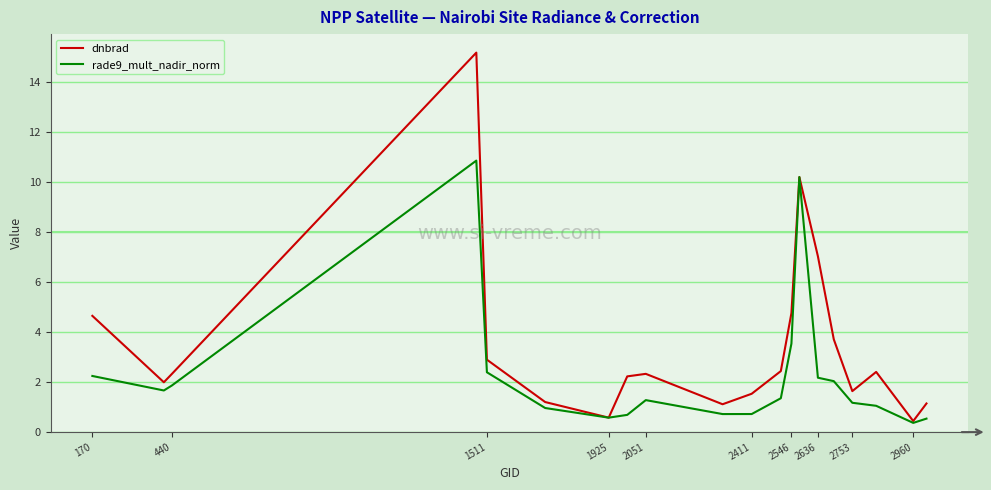

Which series has the largest range (max minus min)?

dnbrad